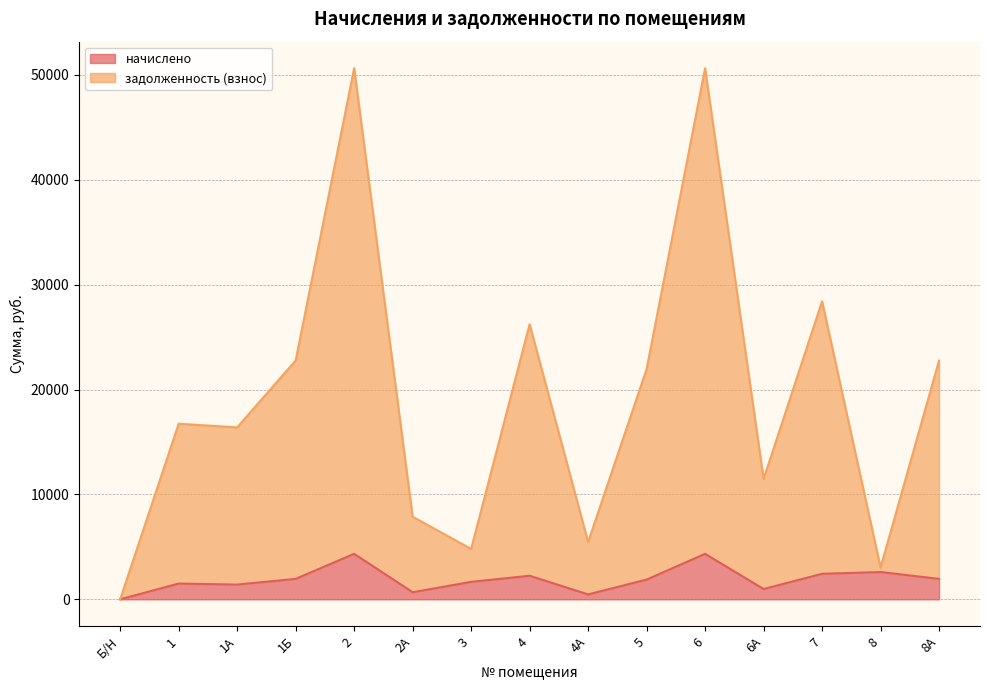

What value does the начислено series have at 3?

1665.3